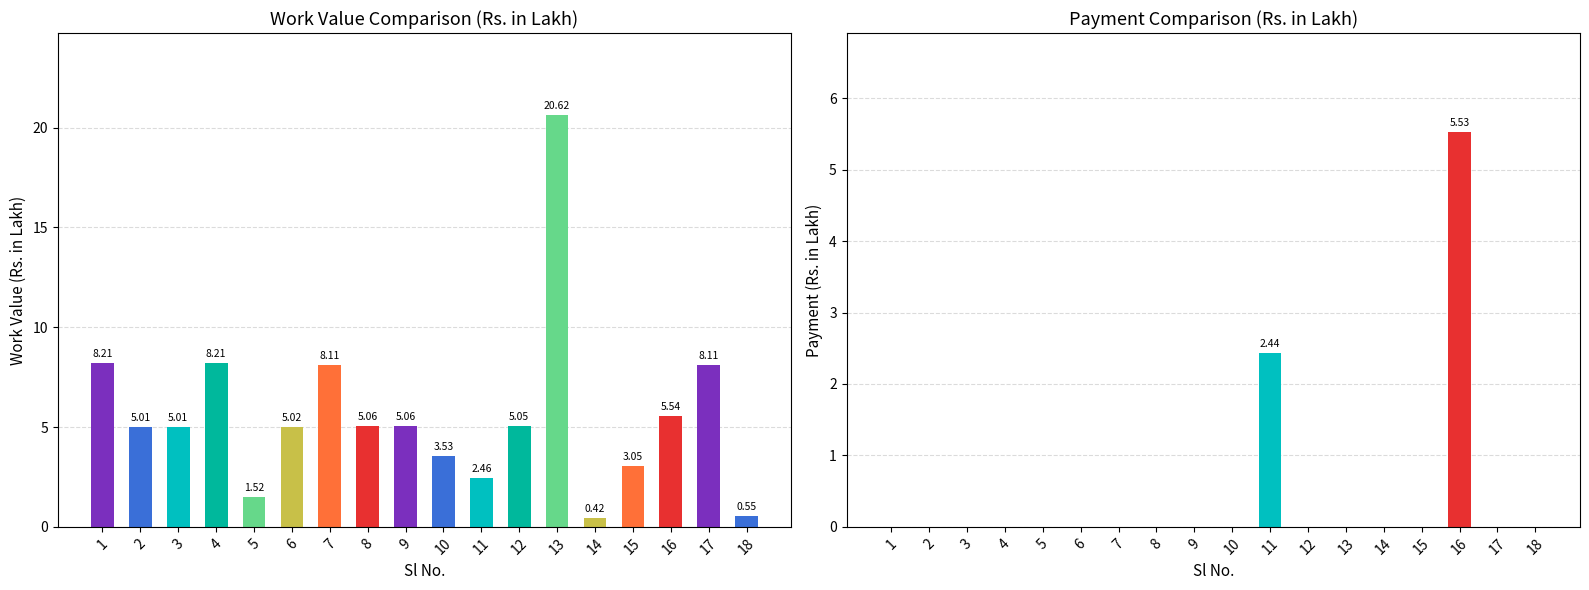

The Work Value series shows 0.4 at 14. True or false?

True